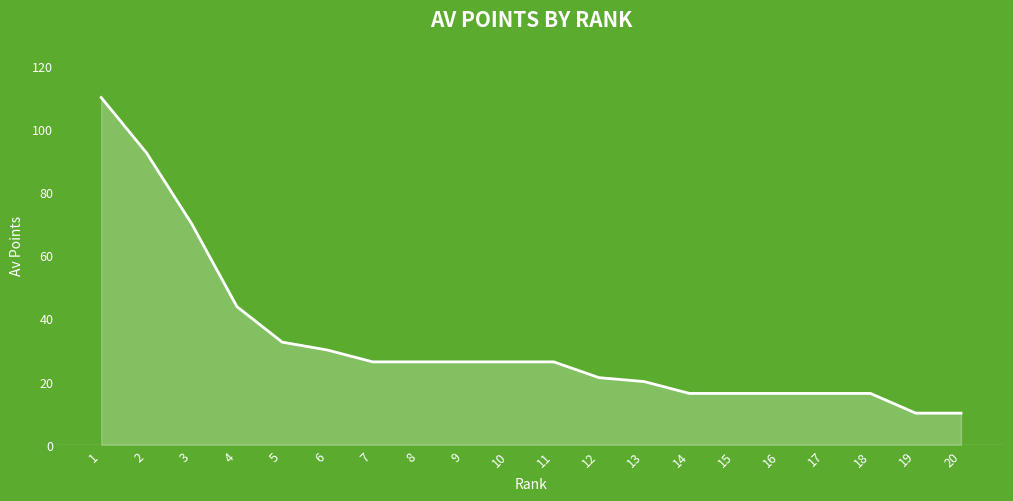

Where is the data nearest to the value 60?

3